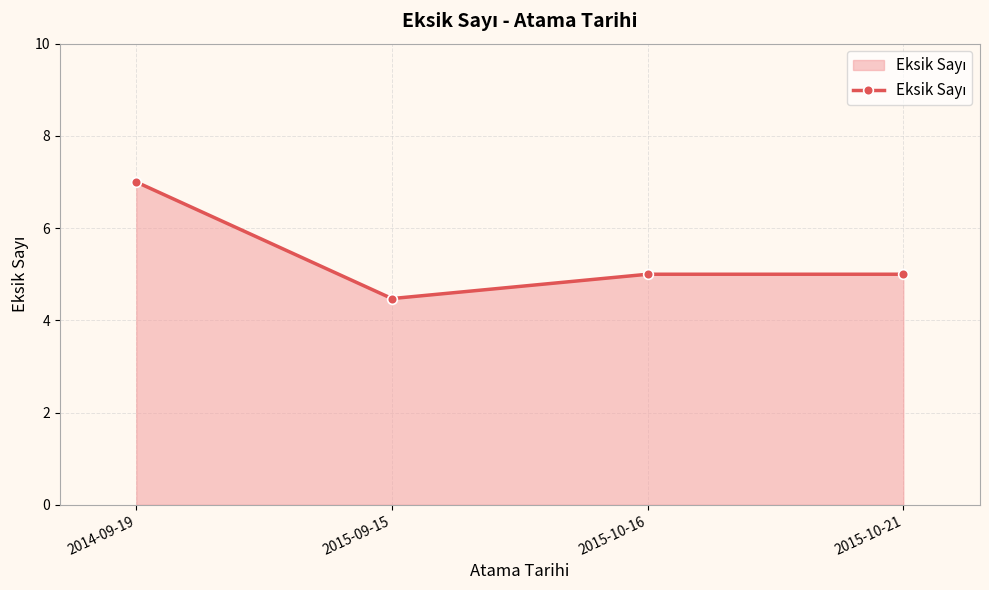

How many lines are shown in the chart?

1